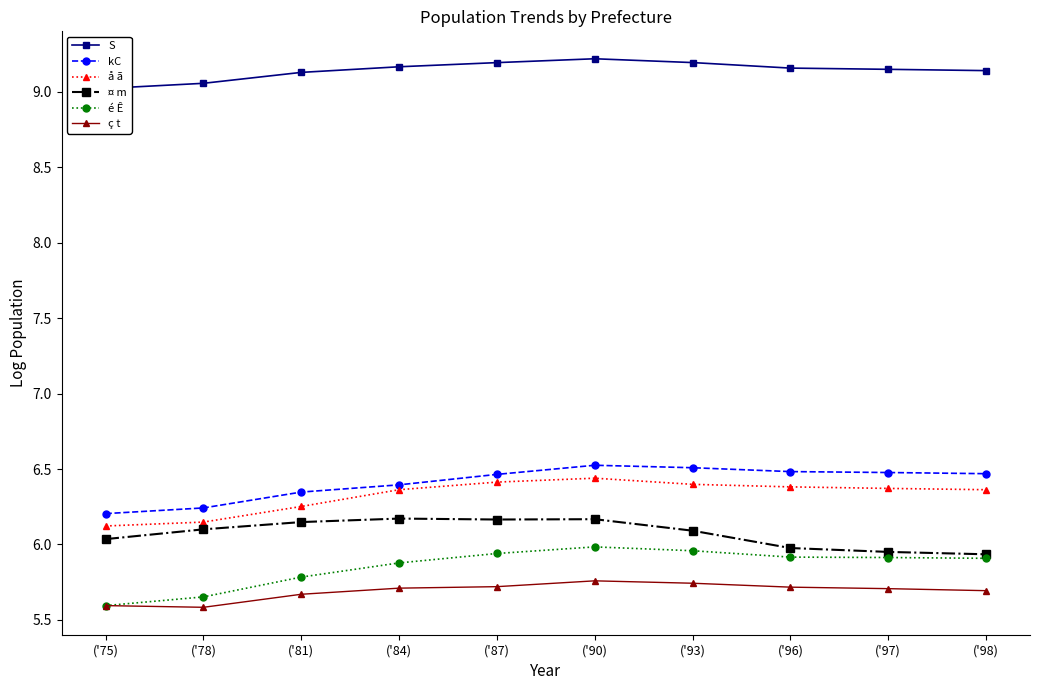

The ¤ m series shows 9.2 at ('84). True or false?

False